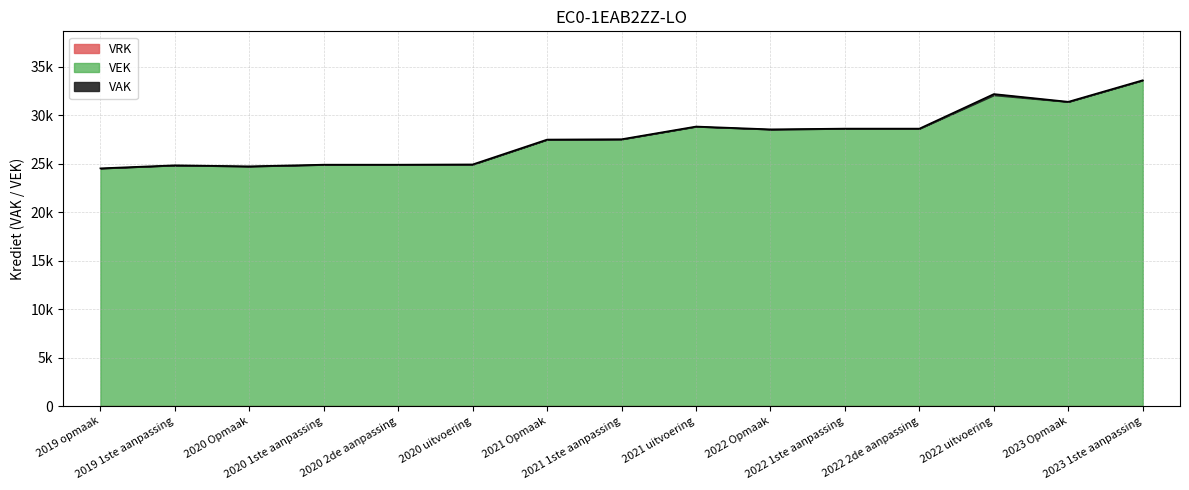

Does the chart have visible grid lines?

Yes